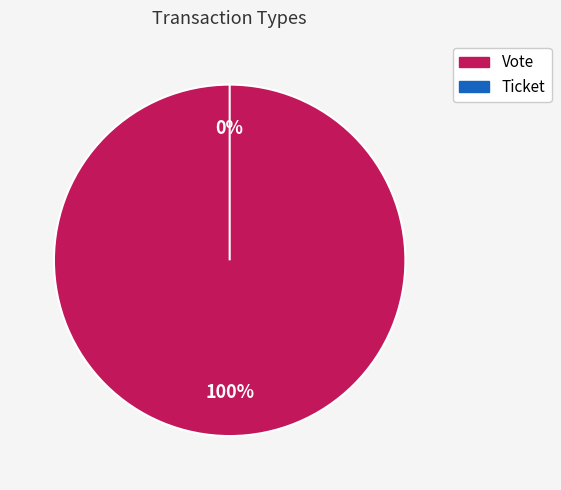

To the nearest percent, what is the difference between the Ticket and Vote slice percentages?

100%